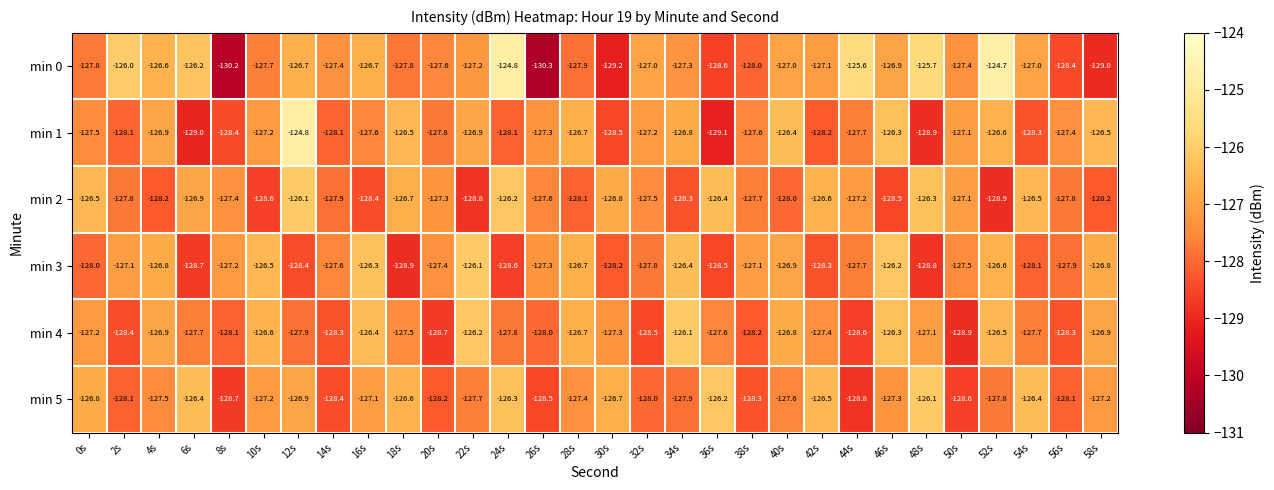

Where does the min 0 series first go above -127?

2s